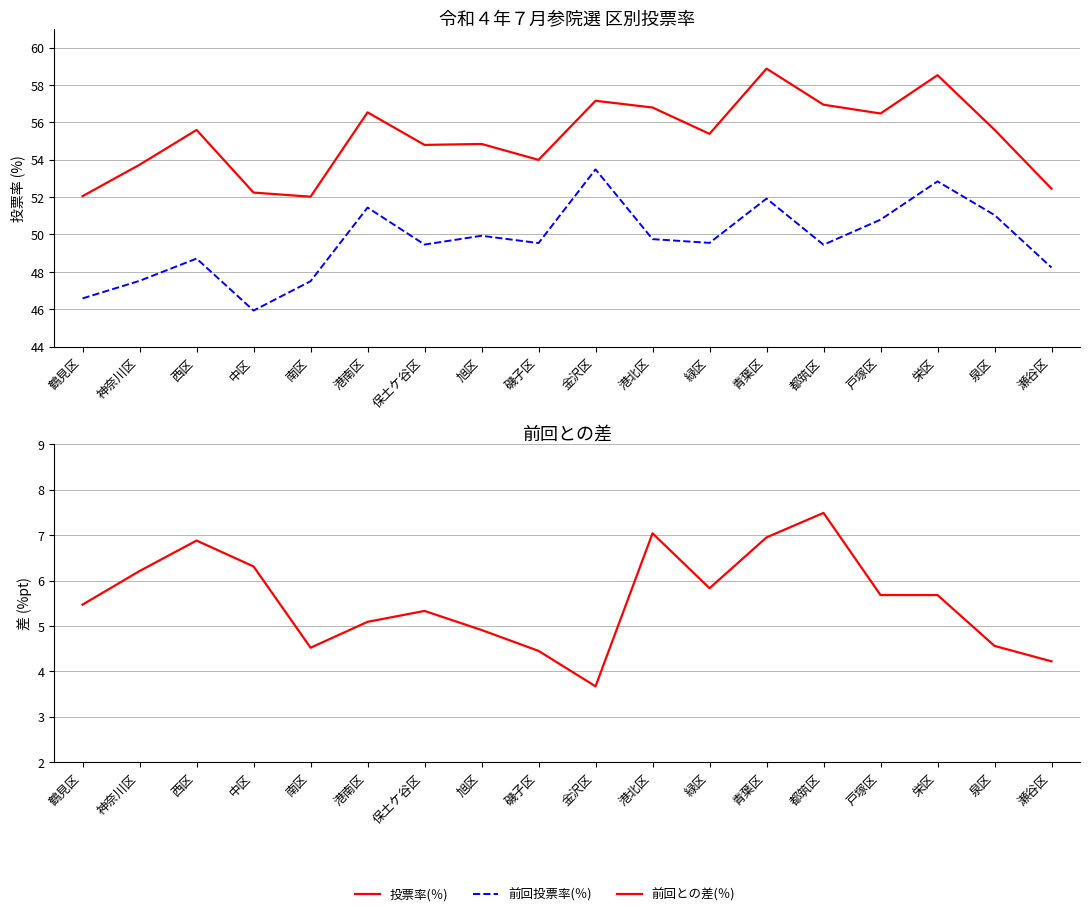

Which series has the widest spread of values?

前回投票率(％)